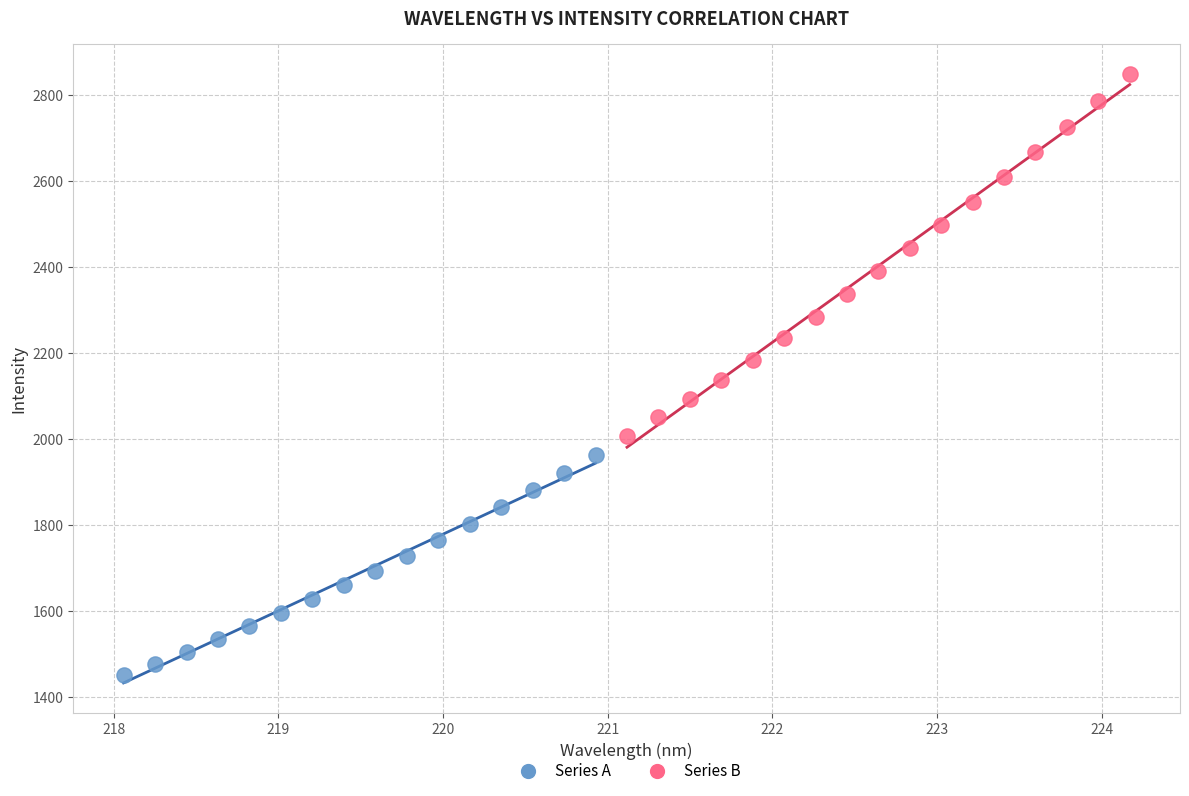

Which series has the largest Y range (max minus min)?

Series B